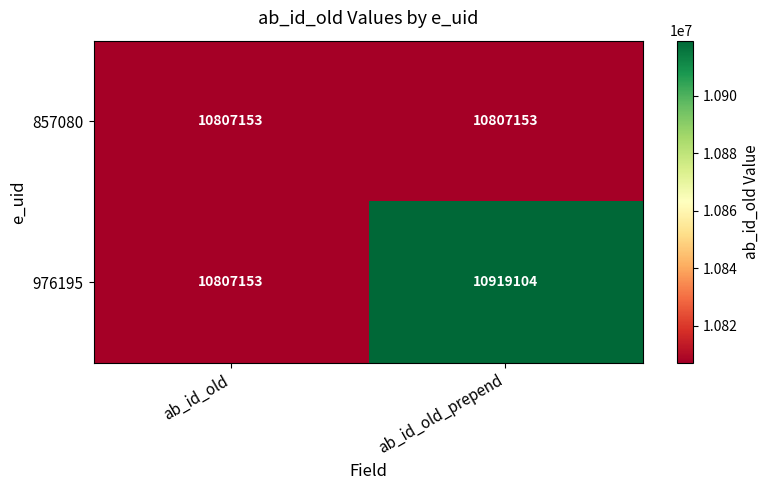

Reading left to right, list all the values displayed in this chart.

857080: ab_id_old=10807153	ab_id_old_prepend=10807153
976195: ab_id_old=10807153	ab_id_old_prepend=10919104